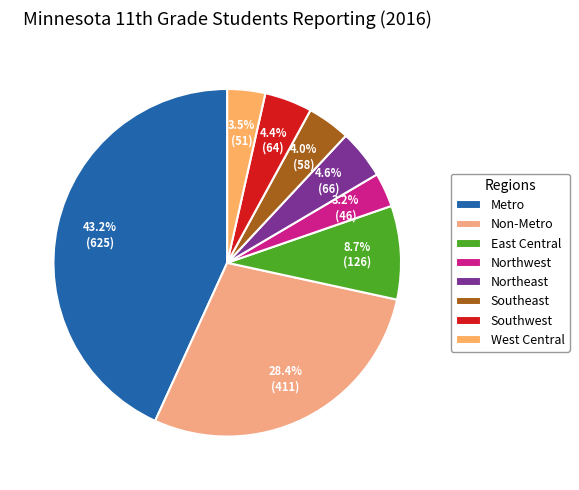

The Southeast slice represents 4% of the pie. True or false?

True